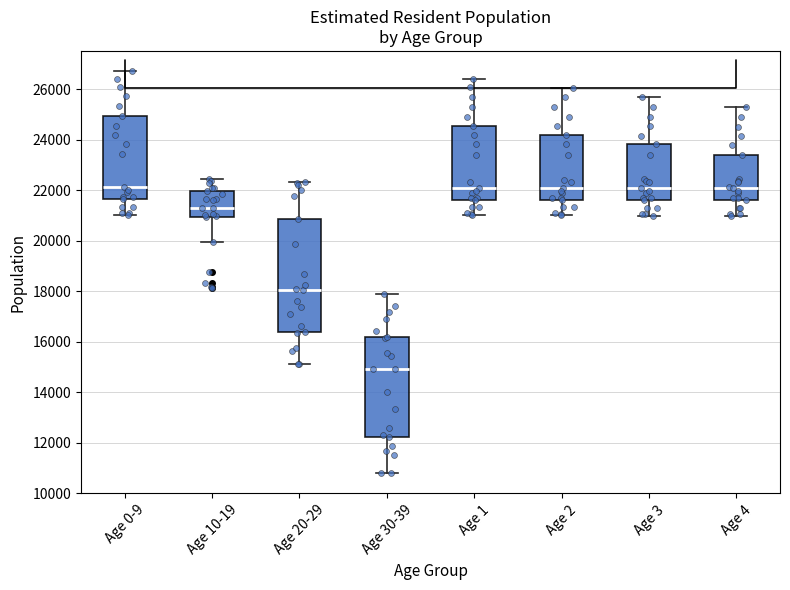

Where is the upper edge of the box for Age 2 on the y-axis? The values are not printed on the chart, so give them approximately, as read against the axis.

24200